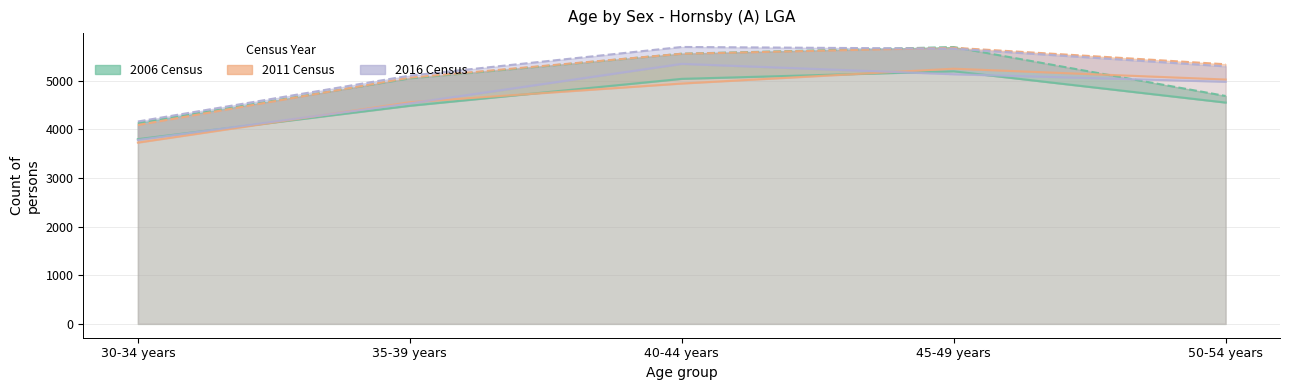

What is the sum of all 2016 Males values?

23791